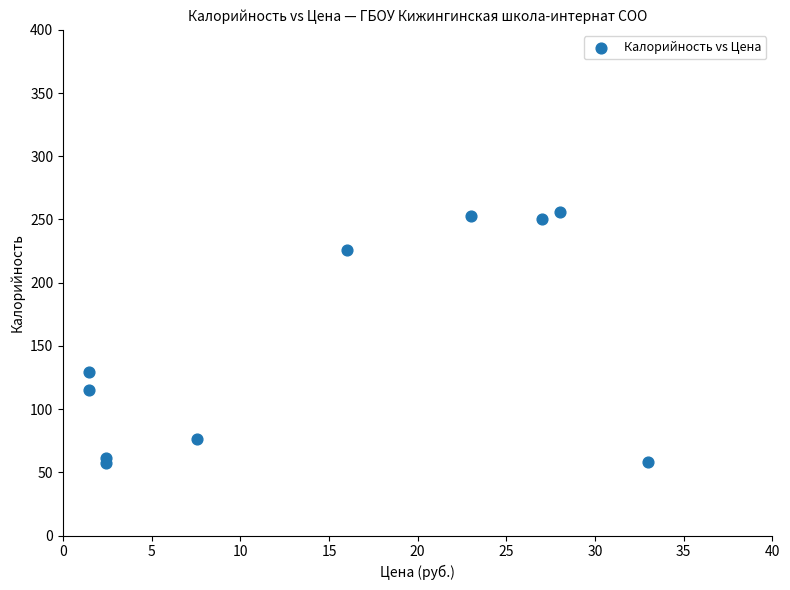

What Y value in the scatter plot is closest to 156?

129